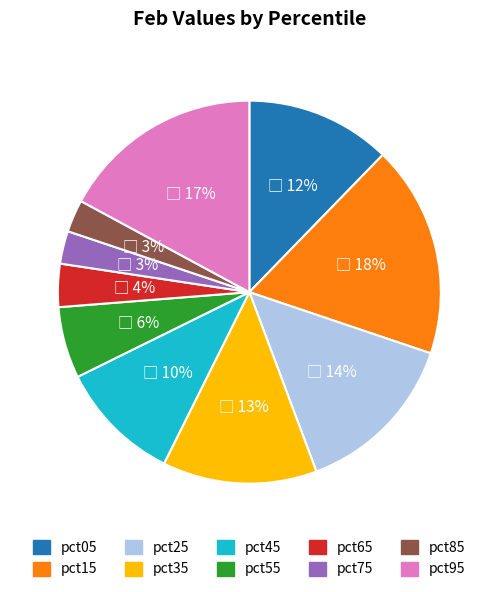

The pct55 slice represents 13% of the pie. True or false?

False